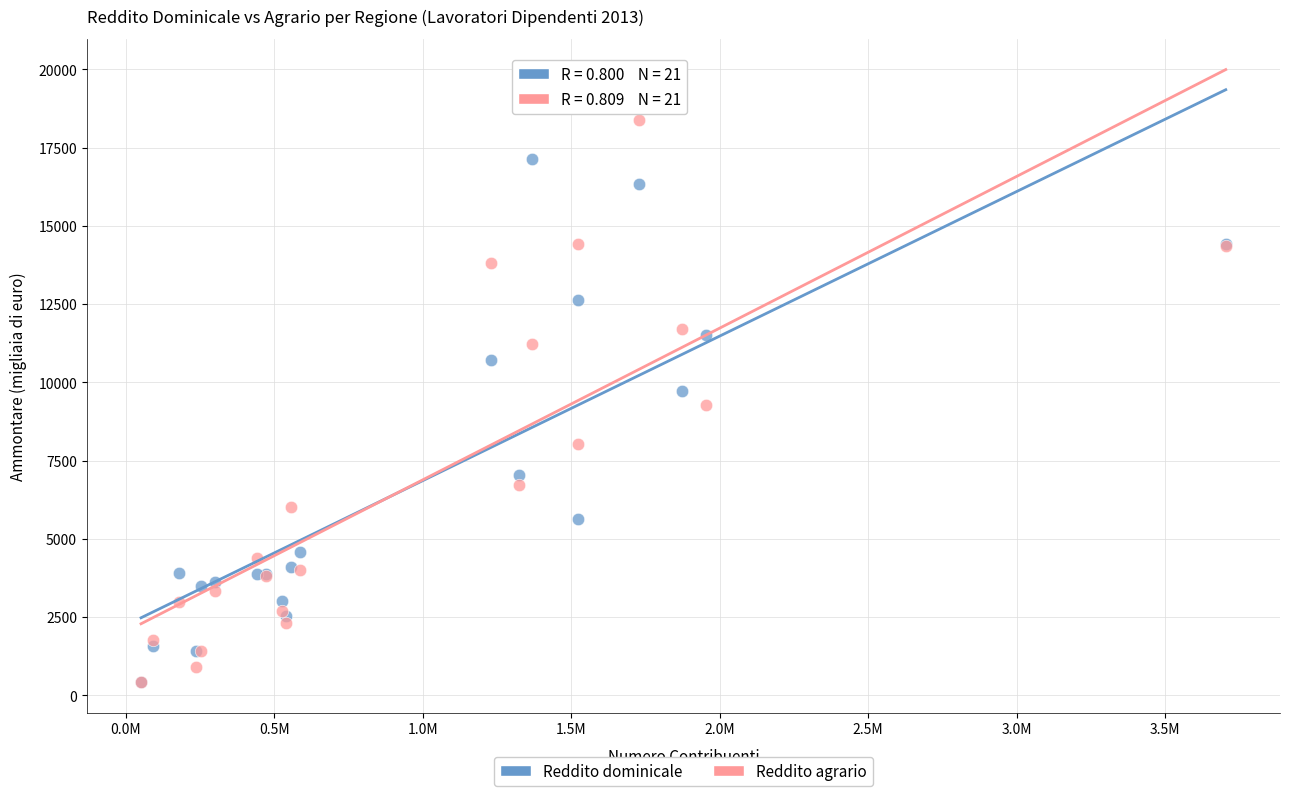

Which series has the widest spread of Y values?

Reddito agrario